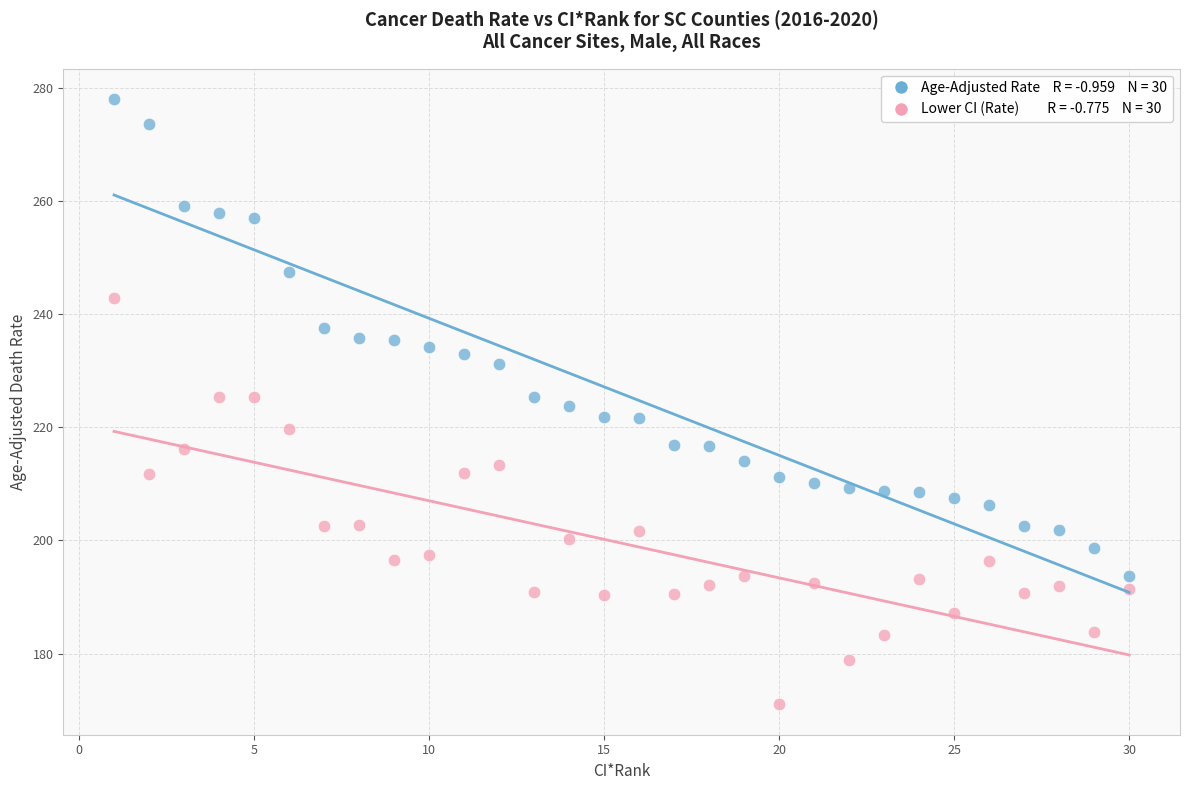

Across all data points, what is the range of X values (max minus min)?

29.0